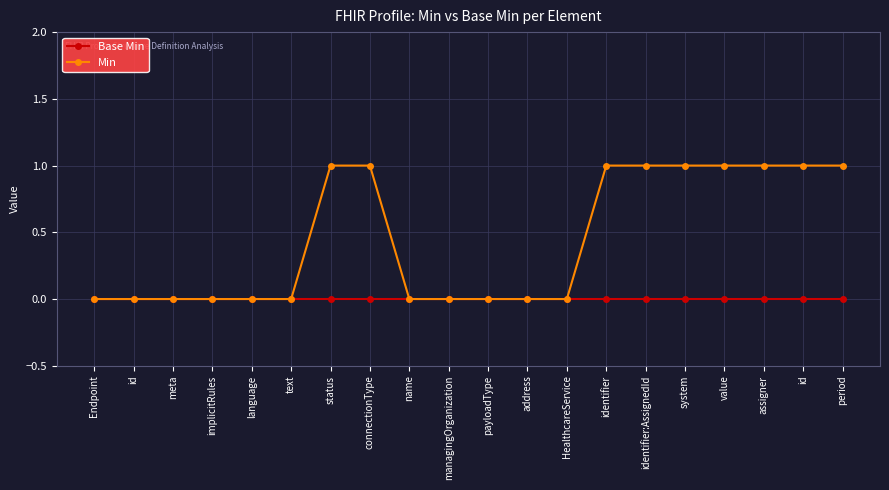

True or false: Min and Base Min cross at least once.

False